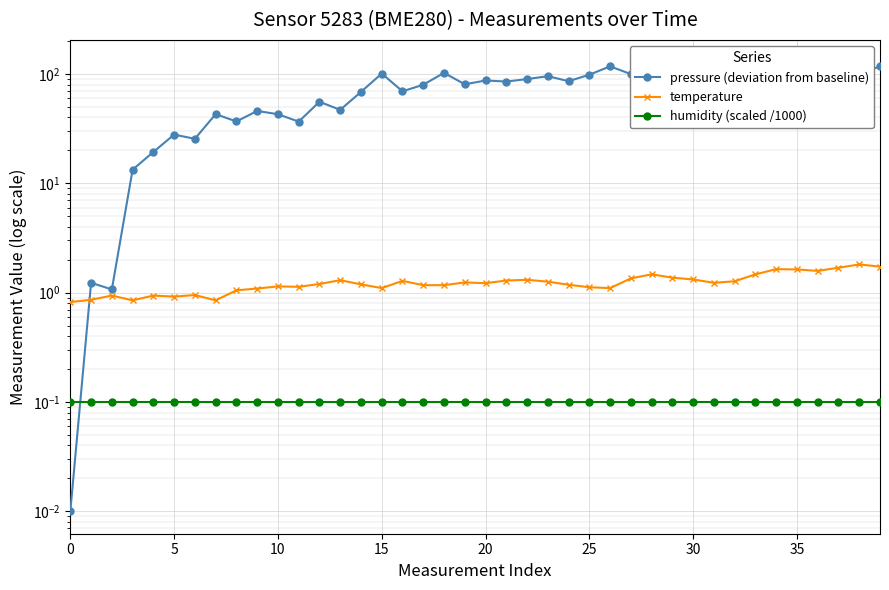

Rank the series at 15 from highest to lowest value.

pressure (deviation from baseline), temperature, humidity (scaled /1000)